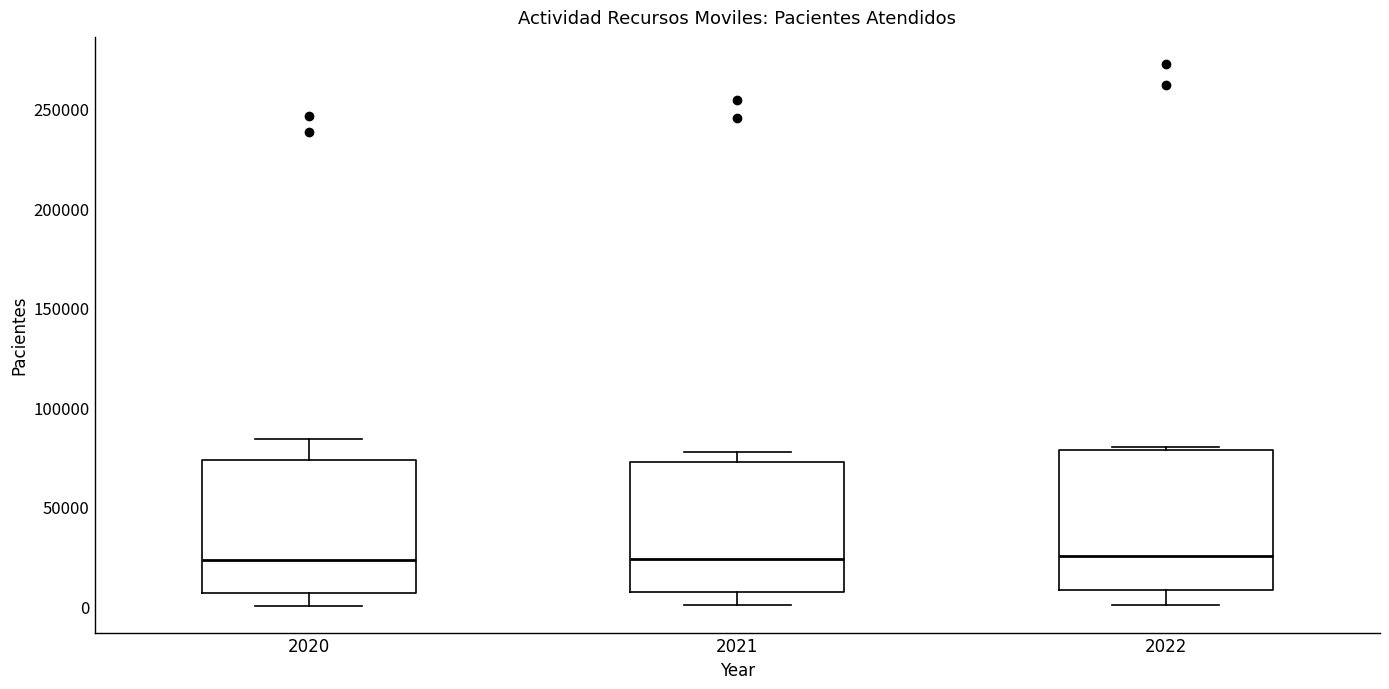

Where does the lower whisker of the box at x = 2022 end on the y-axis? The values are not printed on the chart, so give them approximately, as read against the axis.

0